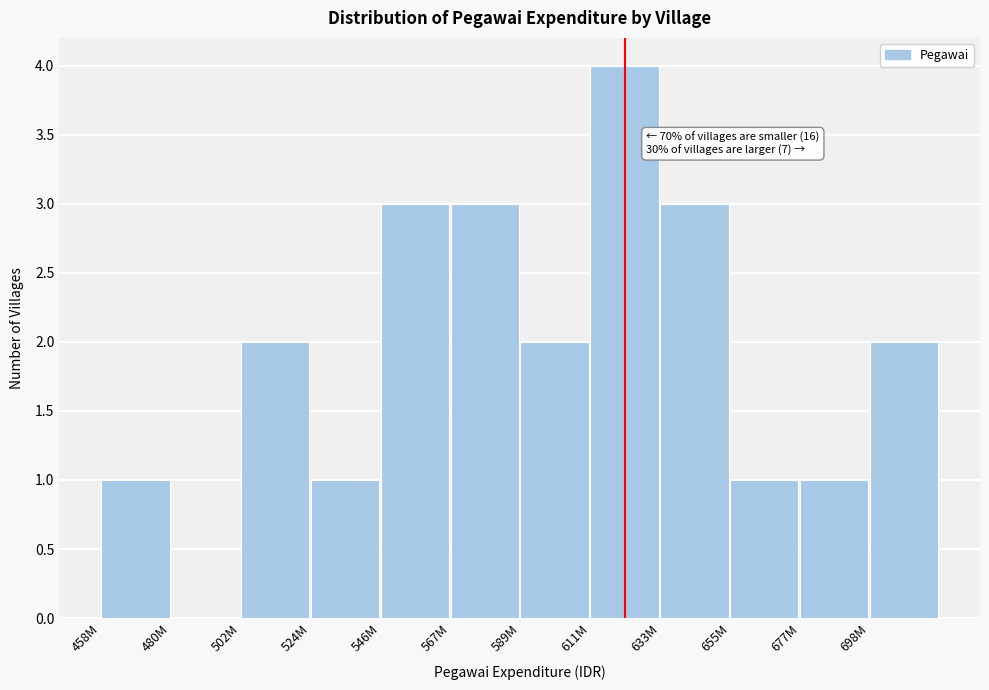

Reading left to right, what are all the values shown in this chart?

458M=1	480M=0	502M=2	524M=1	546M=3	567M=3	589M=2	611M=4	633M=3	655M=1	677M=1	698M=2